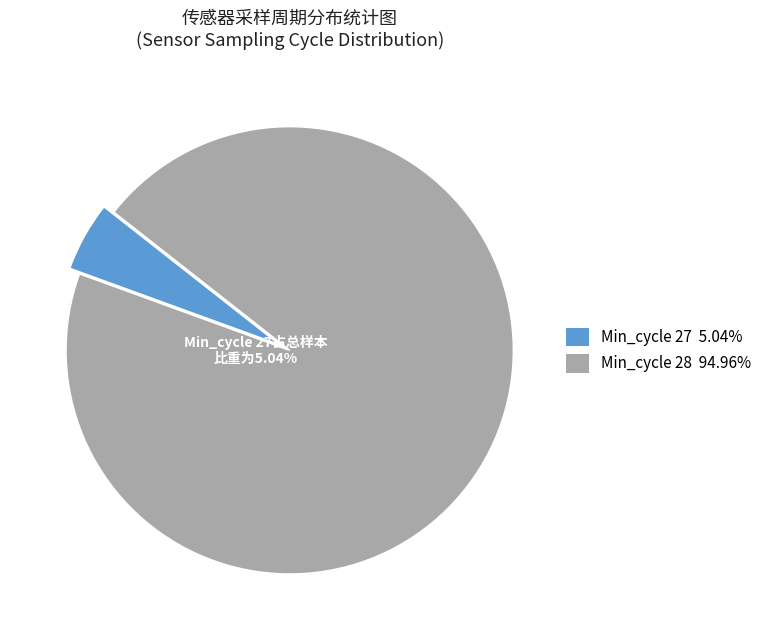

What is the ratio of the value at 28 to the value at 28?

1.0